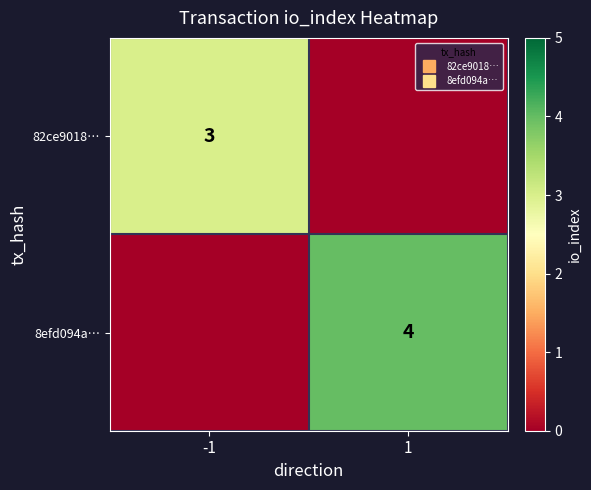

At which category is the sum across all series the highest?

1